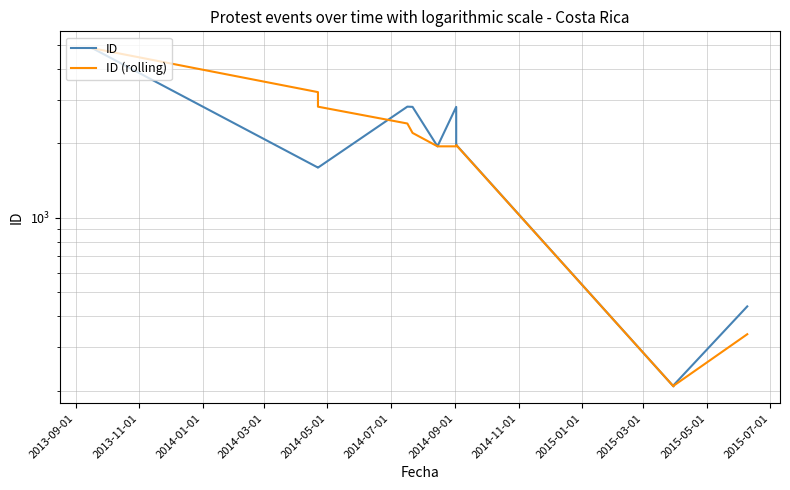

List the series in order of their overall mean, lowest first.

ID, ID (rolling)